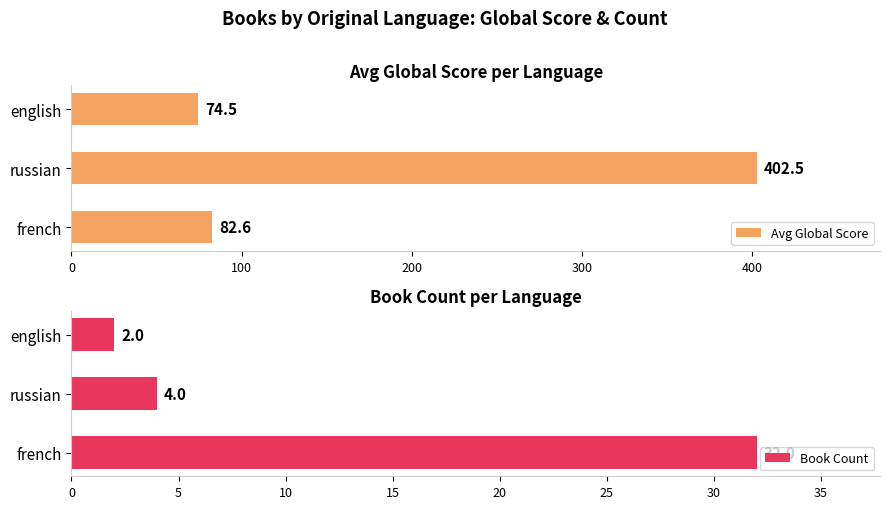

What is the maximum value for Avg Global Score?

402.5